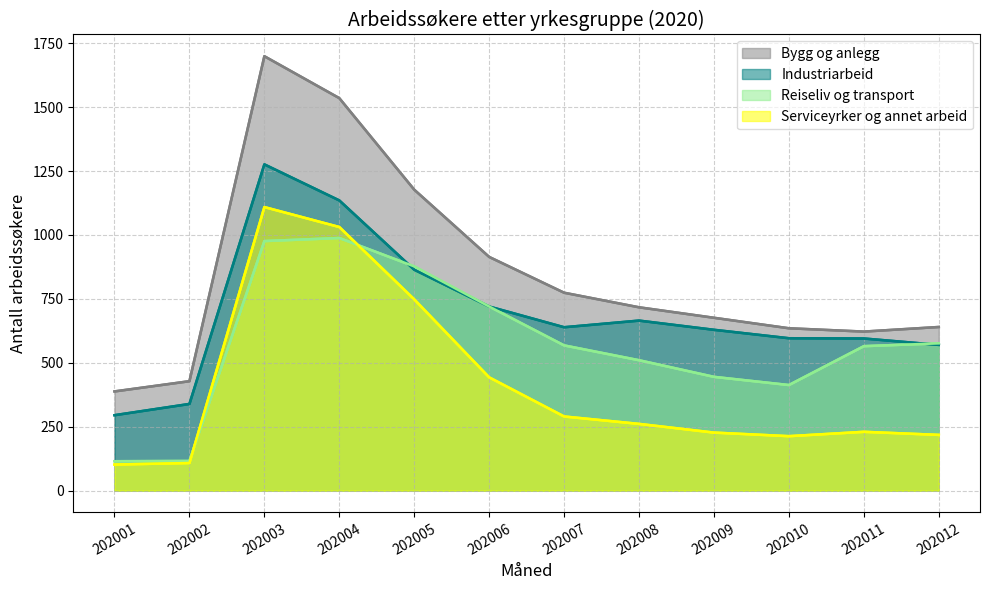

At which category is the sum across all series the highest?

202003